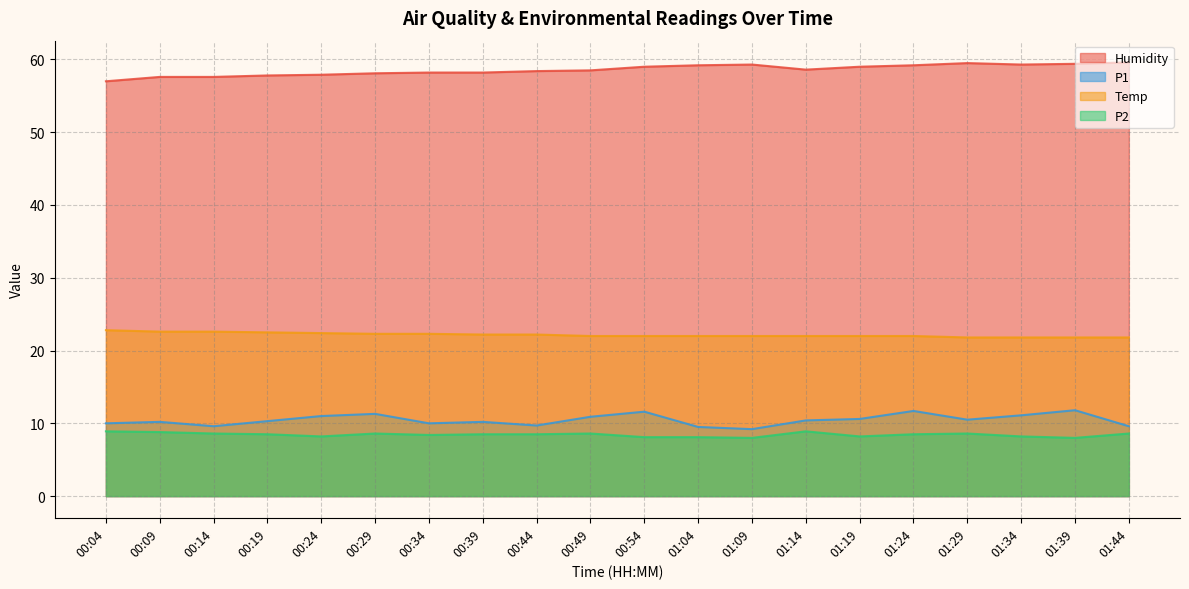

Reading left to right, transcribe all the data shown in this chart.

Humidity: 57.0	57.6	57.6	57.8	57.9	58.1	58.2	58.2	58.4	58.5	59.0	59.2	59.3	58.6	59.0	59.2	59.5	59.3	59.4	59.6
P1: 10.0	10.2	9.6	10.3	11.0	11.3	10.0	10.2	9.7	10.9	11.6	9.5	9.2	10.4	10.6	11.7	10.5	11.1	11.8	9.6
Temp: 22.8	22.6	22.6	22.5	22.4	22.3	22.3	22.2	22.2	22.0	22.0	22.0	22.0	22.0	22.0	22.0	21.8	21.8	21.8	21.8
P2: 8.9	8.8	8.6	8.5	8.2	8.6	8.4	8.5	8.5	8.6	8.1	8.1	8.0	8.9	8.2	8.5	8.6	8.2	8.0	8.6